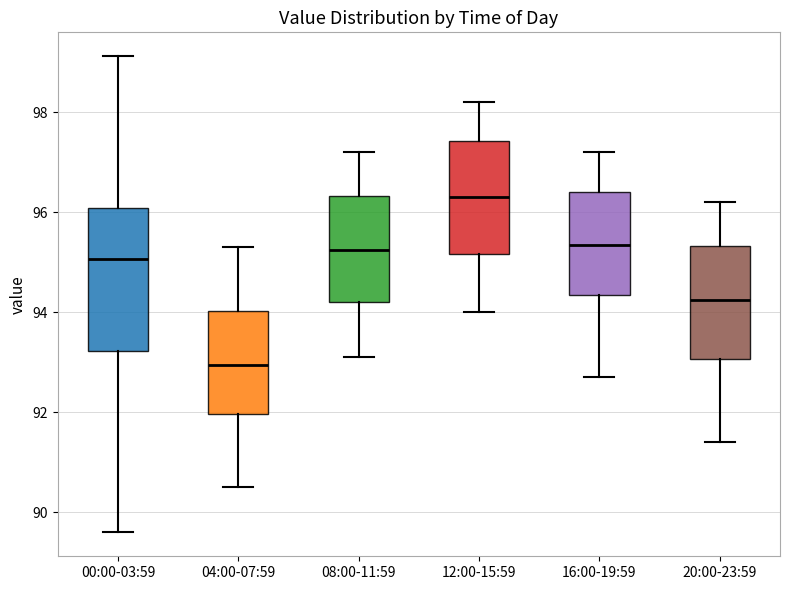

Which box's median line is the highest?

12:00-15:59